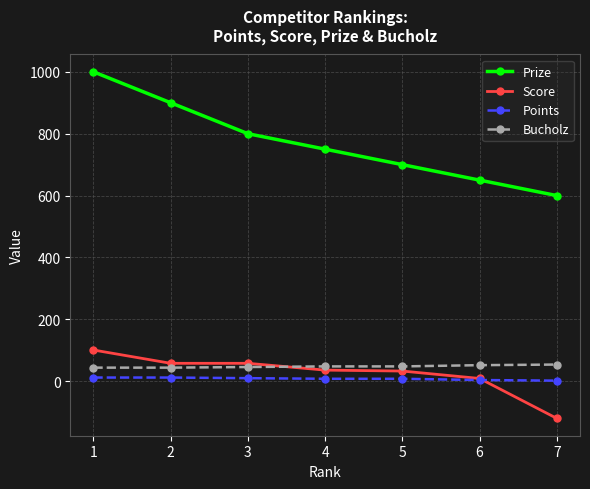

True or false: Points and Bucholz cross at least once.

False